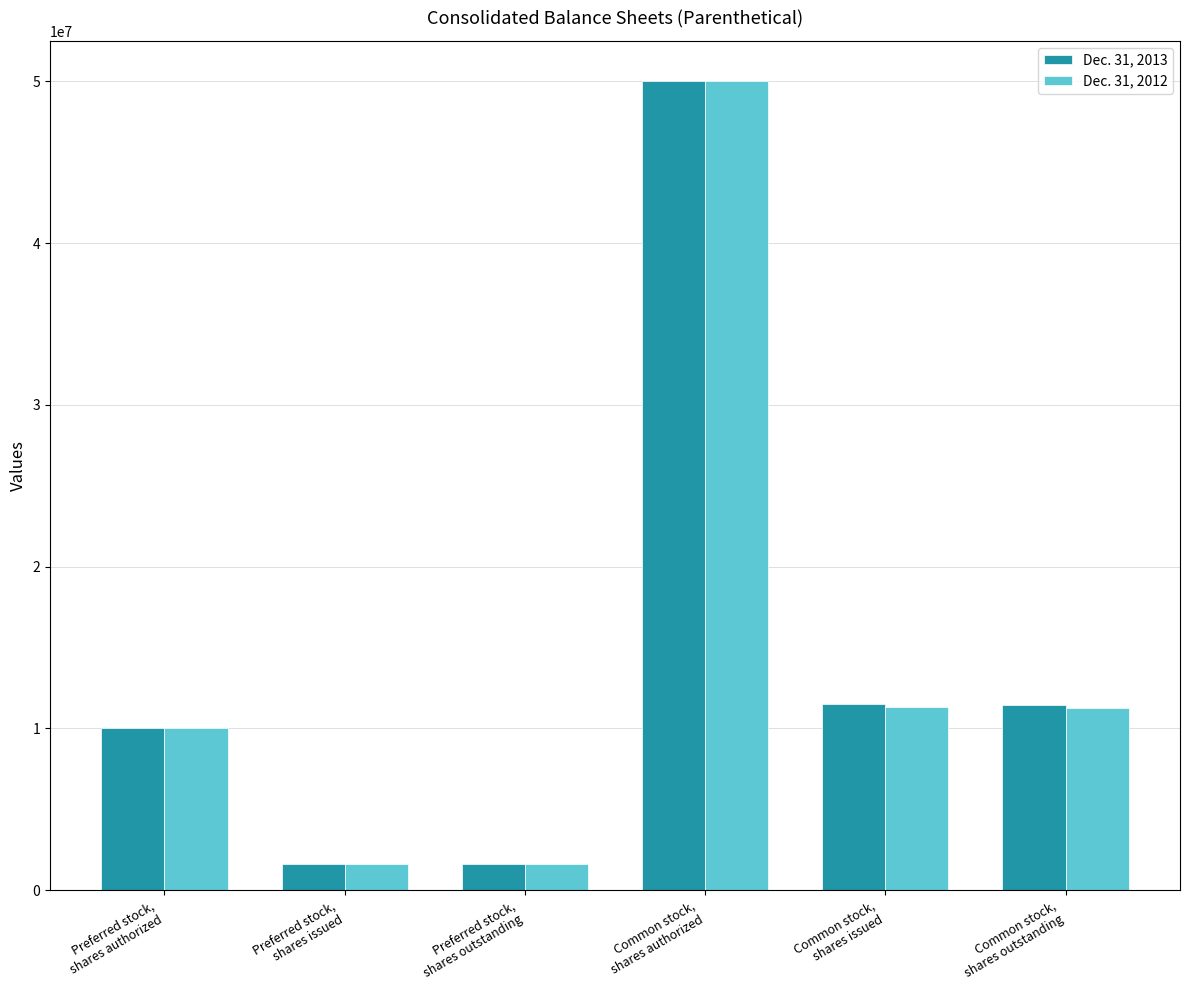

Read the Dec. 31, 2012 value at Preferred stock,
shares outstanding.

1610000